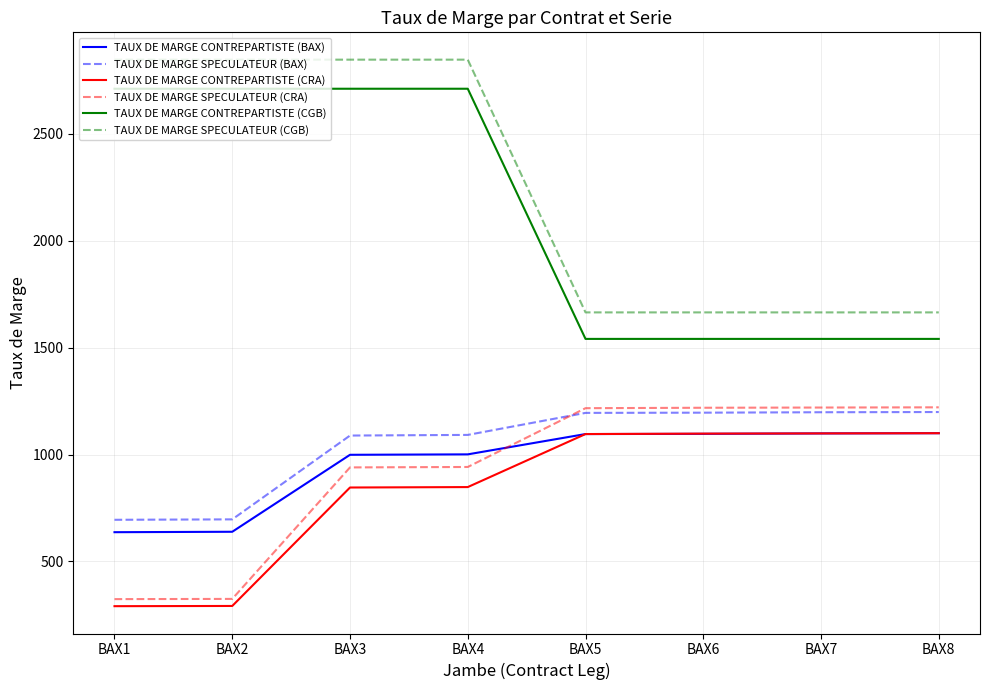

At BAX2, list the series in order from largest to smallest.

TAUX DE MARGE SPECULATEUR (CGB), TAUX DE MARGE CONTREPARTISTE (CGB), TAUX DE MARGE SPECULATEUR (BAX), TAUX DE MARGE CONTREPARTISTE (BAX), TAUX DE MARGE SPECULATEUR (CRA), TAUX DE MARGE CONTREPARTISTE (CRA)